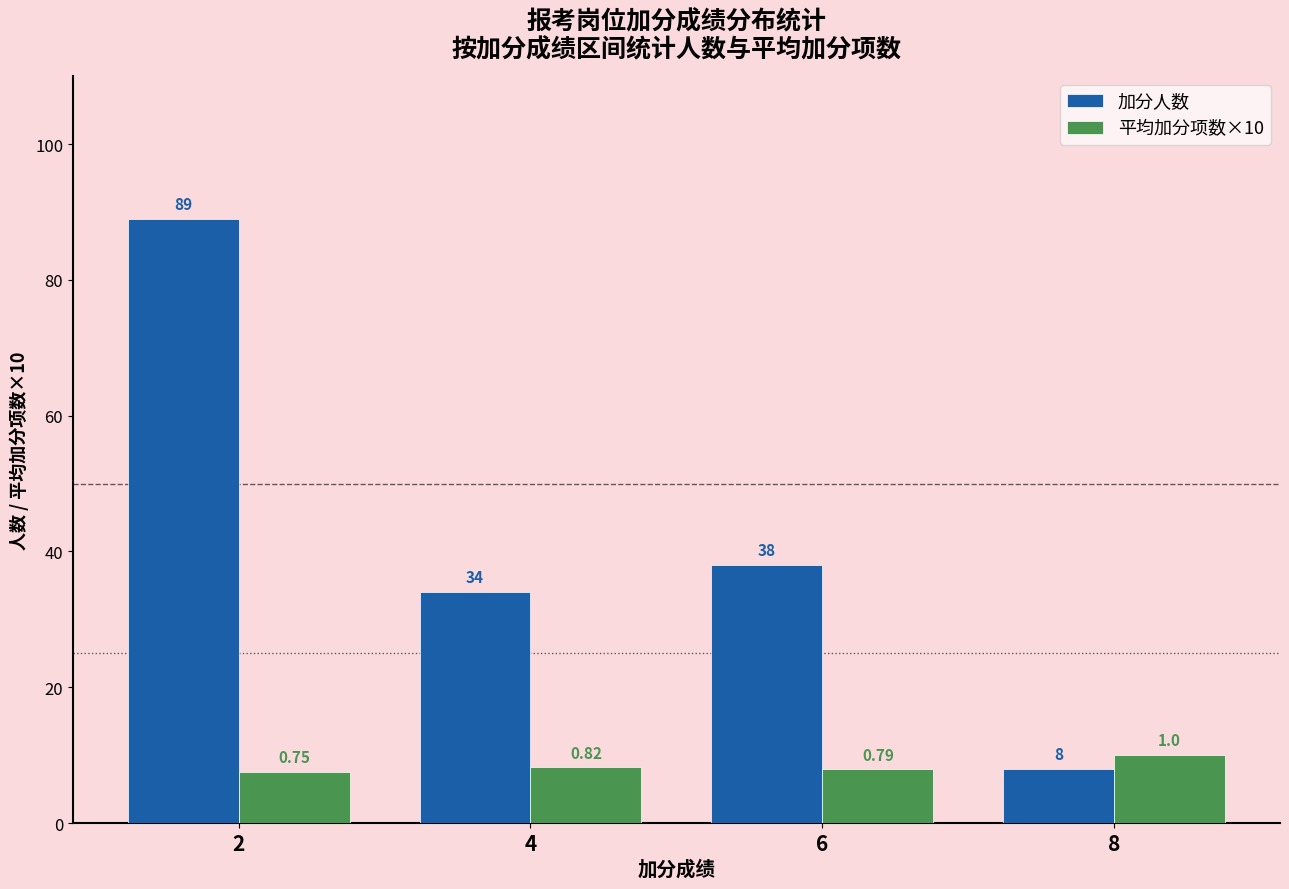

Reading left to right, what are all the values shown in this chart?

加分人数: 2=89.0	4=34.0	6=38.0	8=8.0
平均加分项数×10: 2=7.5	4=8.2	6=7.9	8=10.0